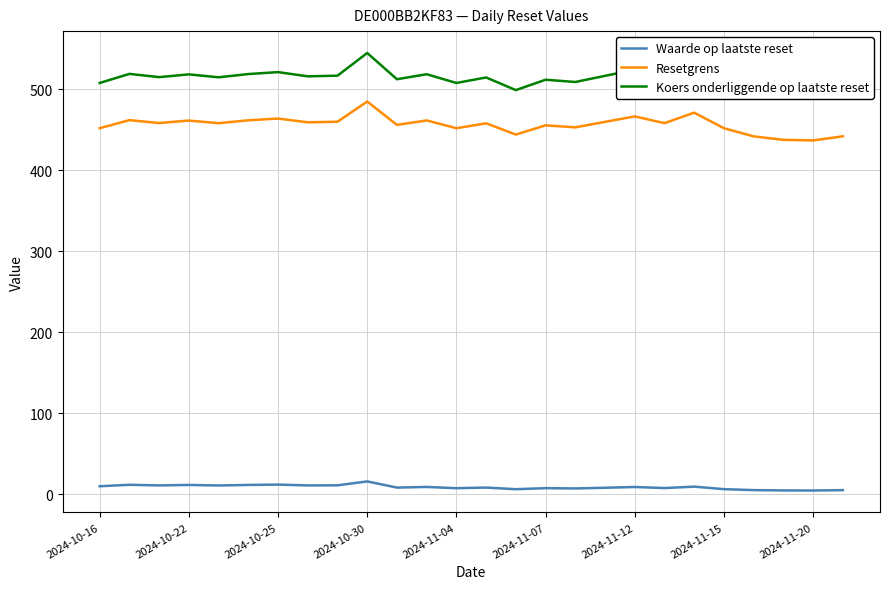

How many values in the Koers onderliggende op laatste reset series exceed 514?

15